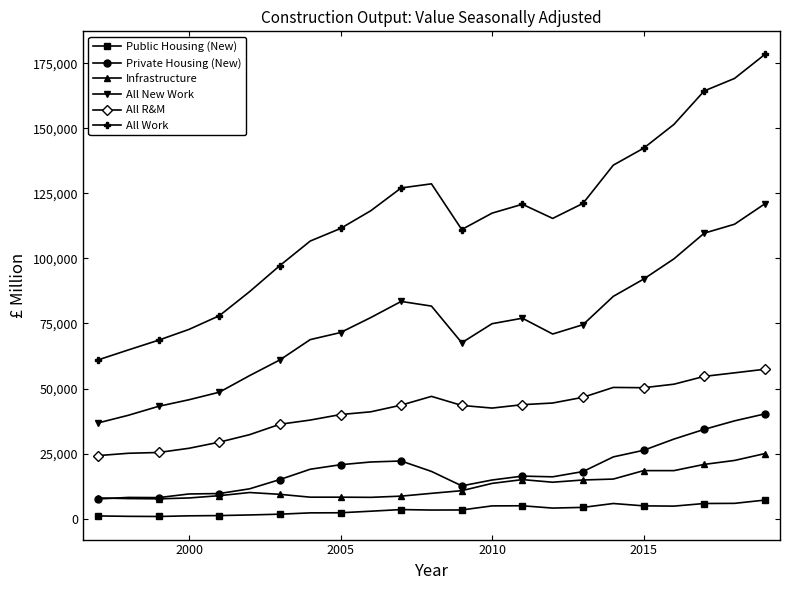

Rank the series by their maximum value, from highest to lowest.

All Work, All New Work, All R&M, Private Housing (New), Infrastructure, Public Housing (New)